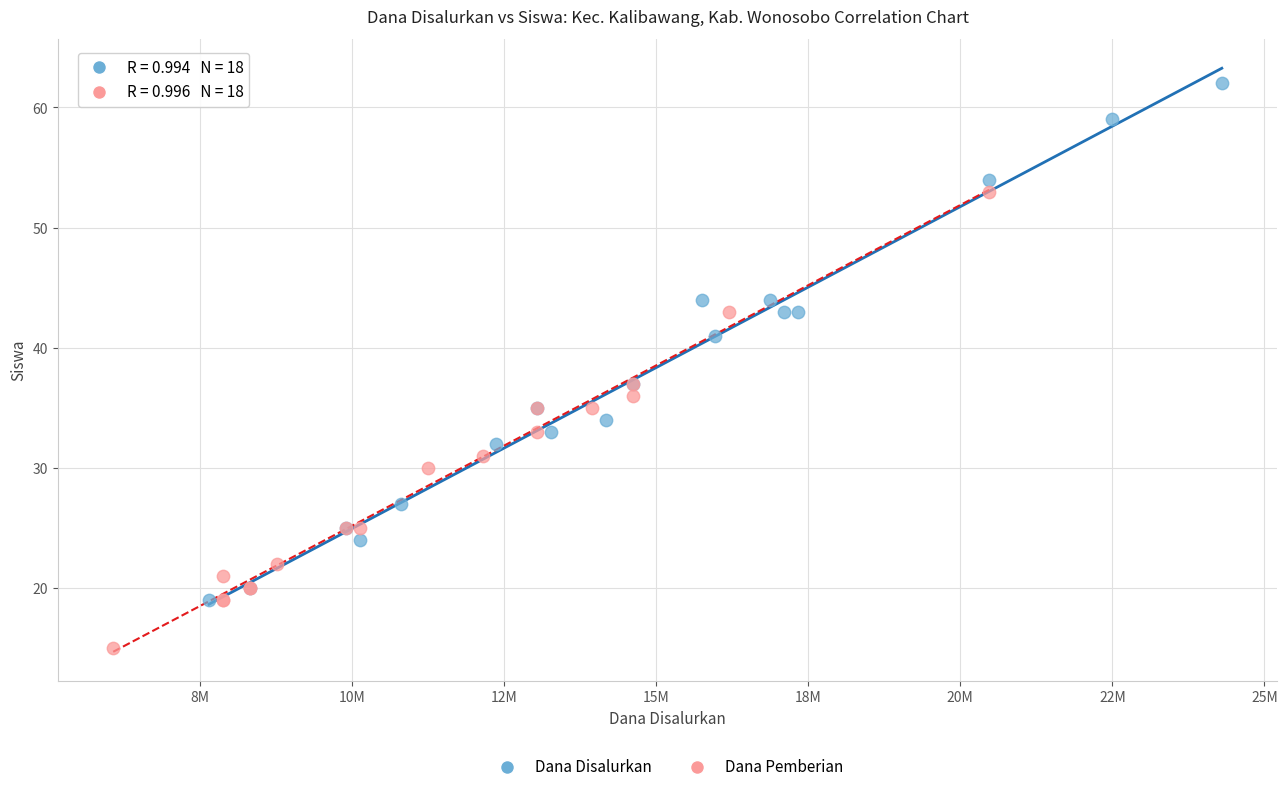

Which series contains the highest Y value?

Dana Disalurkan